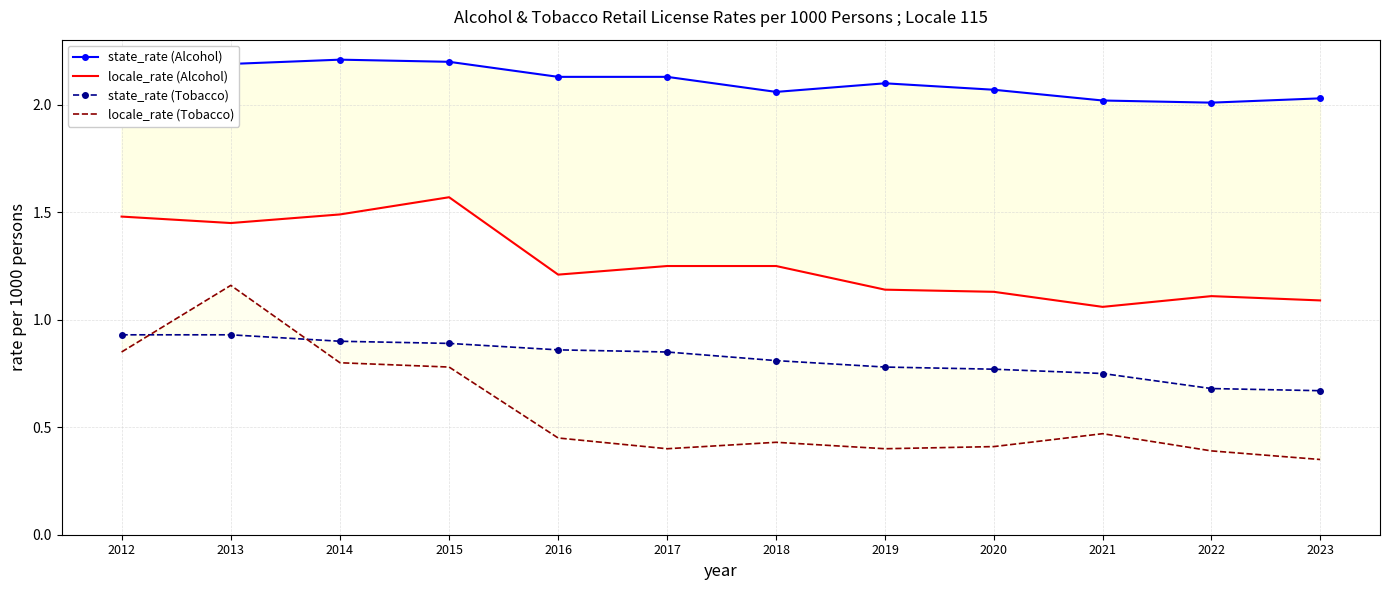

Rank the series at 2023 from lowest to highest value.

locale_rate (Tobacco), state_rate (Tobacco), locale_rate (Alcohol), state_rate (Alcohol)